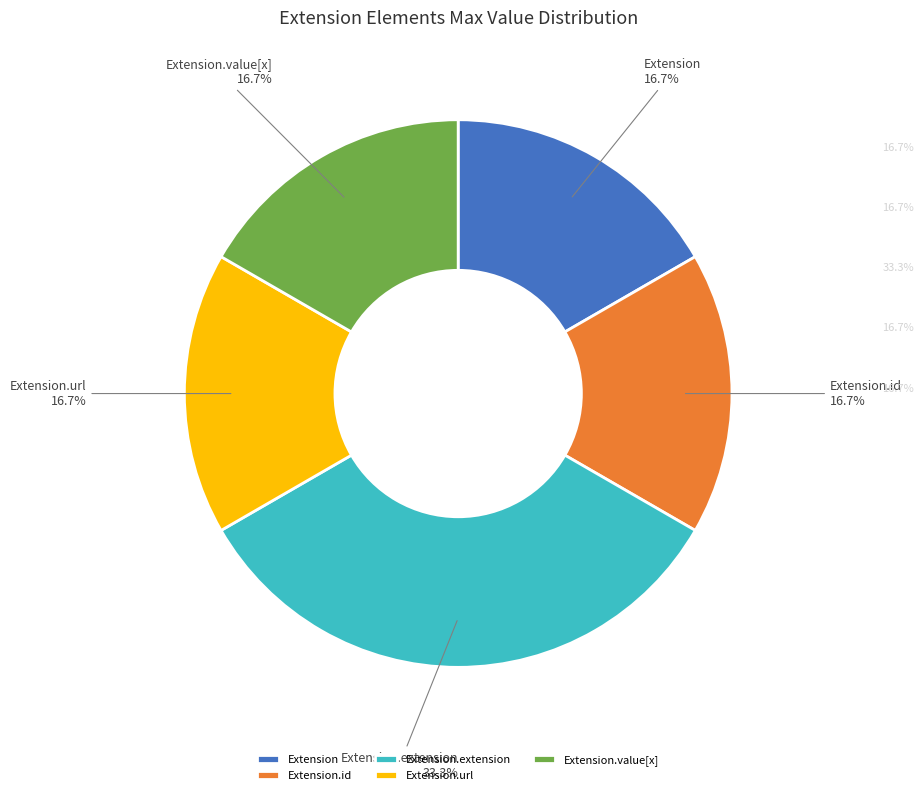

Does Extension.url represent more than half of the total?

No